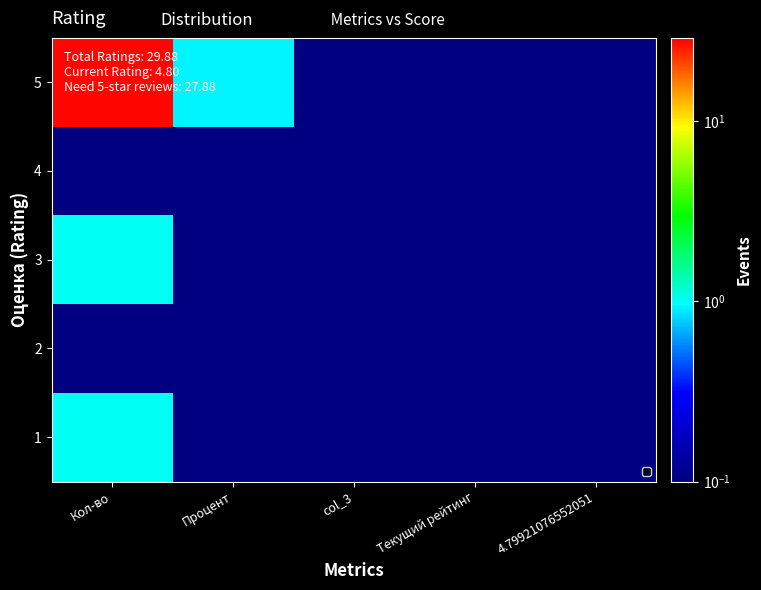

What is the greatest value displayed?

27.9